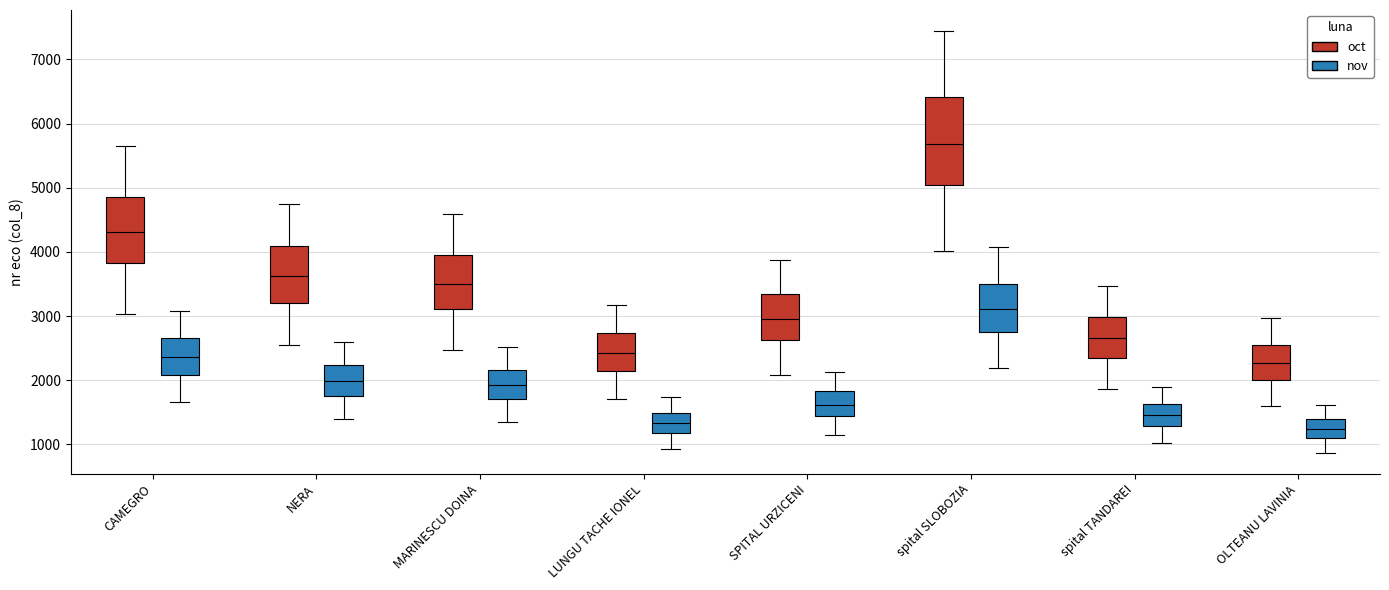

Reading left to right, read every box against the y-axis: the position of its median line, the range the box covers, and the ends of its whiskers. The values are not printed on the chart, so give them approximately, as read against the axis.

CAMEGRO (oct): median 4300, box 3800 to 4900, whiskers 3000 to 5600
CAMEGRO (nov): median 2400, box 2100 to 2700, whiskers 1700 to 3100
NERA (oct): median 3600, box 3200 to 4100, whiskers 2600 to 4700
NERA (nov): median 2000, box 1800 to 2200, whiskers 1400 to 2600
MARINESCU DOINA (oct): median 3500, box 3100 to 4000, whiskers 2500 to 4600
MARINESCU DOINA (nov): median 1900, box 1700 to 2200, whiskers 1400 to 2500
LUNGU TACHE IONEL (oct): median 2400, box 2100 to 2700, whiskers 1700 to 3200
LUNGU TACHE IONEL (nov): median 1300, box 1200 to 1500, whiskers 900 to 1700
SPITAL URZICENI (oct): median 3000, box 2600 to 3300, whiskers 2100 to 3900
SPITAL URZICENI (nov): median 1600, box 1400 to 1800, whiskers 1100 to 2100
spital SLOBOZIA (oct): median 5700, box 5000 to 6400, whiskers 4000 to 7400
spital SLOBOZIA (nov): median 3100, box 2800 to 3500, whiskers 2200 to 4100
spital TANDAREI (oct): median 2700, box 2400 to 3000, whiskers 1900 to 3500
spital TANDAREI (nov): median 1500, box 1300 to 1600, whiskers 1000 to 1900
OLTEANU LAVINIA (oct): median 2300, box 2000 to 2600, whiskers 1600 to 3000
OLTEANU LAVINIA (nov): median 1200, box 1100 to 1400, whiskers 900 to 1600